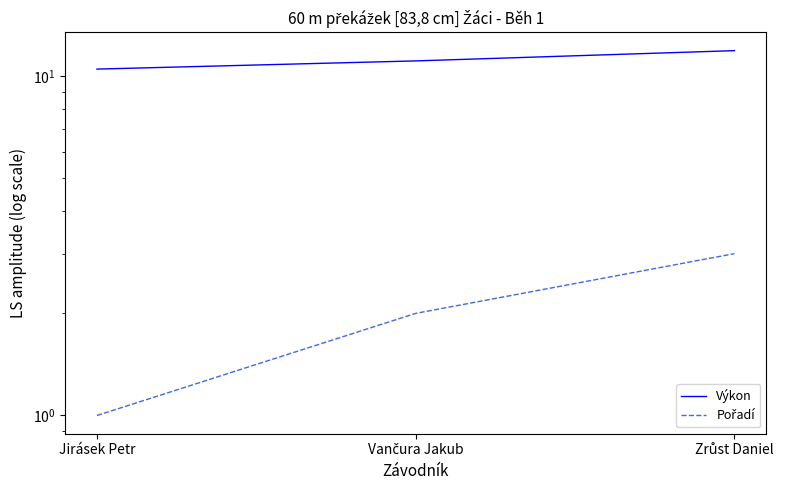

How many lines are shown in the chart?

2